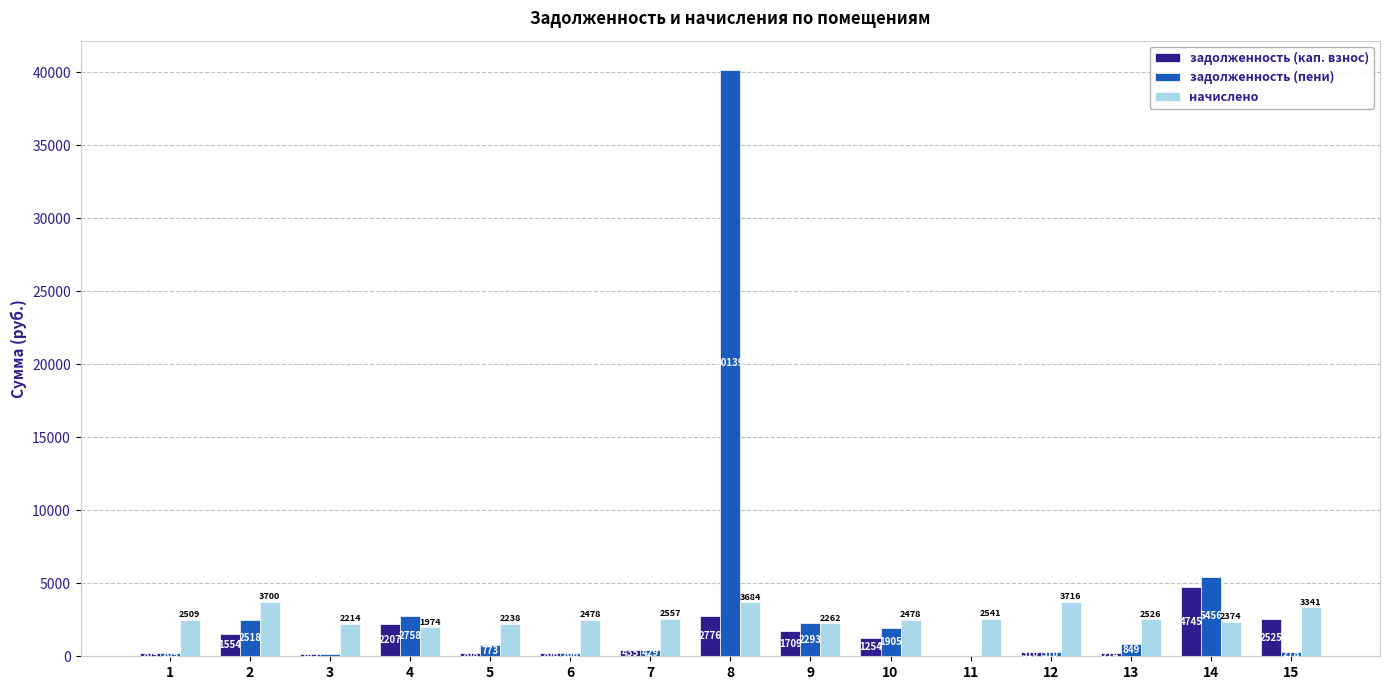

How many data points does each series have?

15